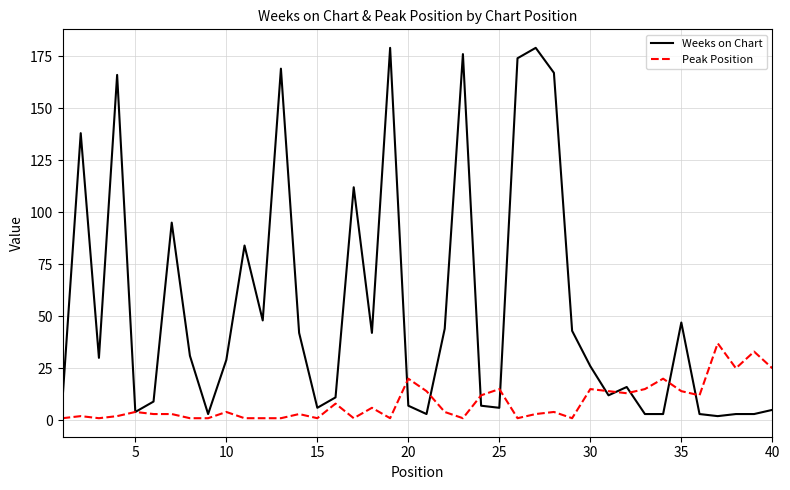

List the series in order of their overall mean, lowest first.

Peak Position, Weeks on Chart